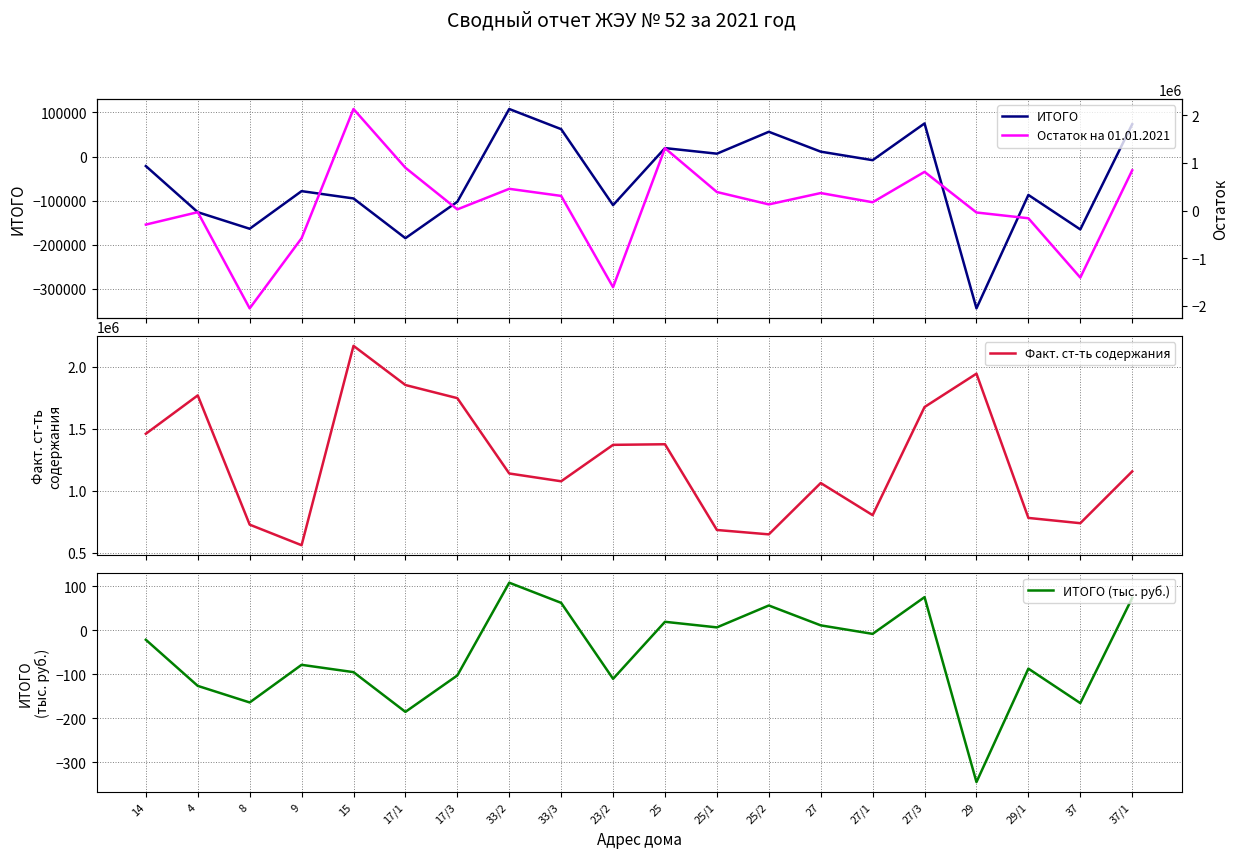

What is the difference between the Факт. ст-ть содержания values at 17/3 and 25?

371526.8